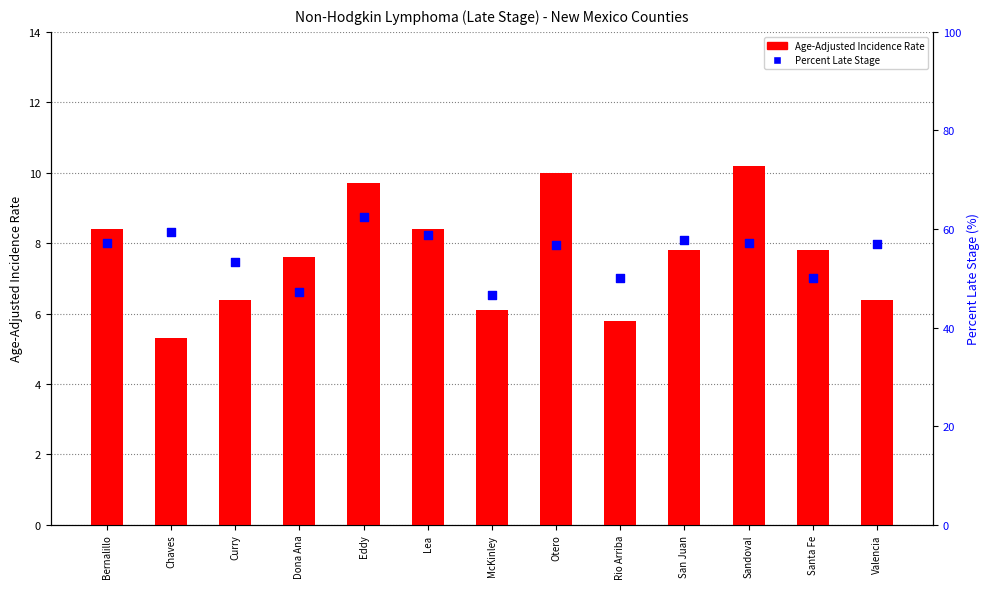

At how many categories does at least one series exceed 5?

13